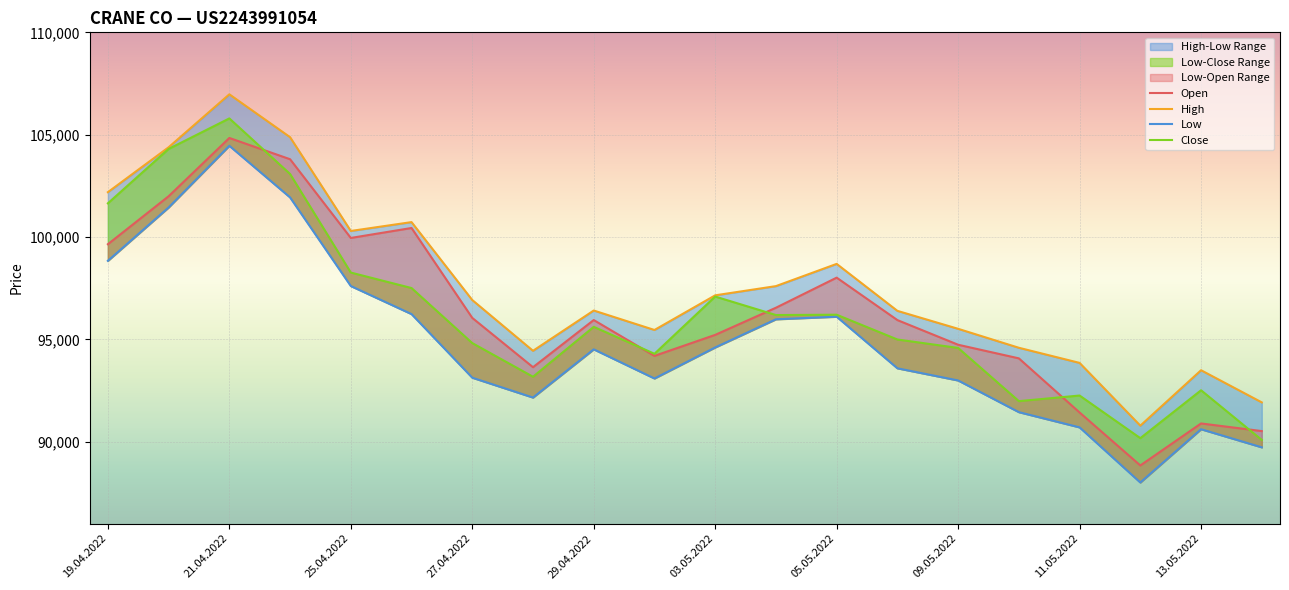

True or false: Close has more than 2 interior local peaks.

True